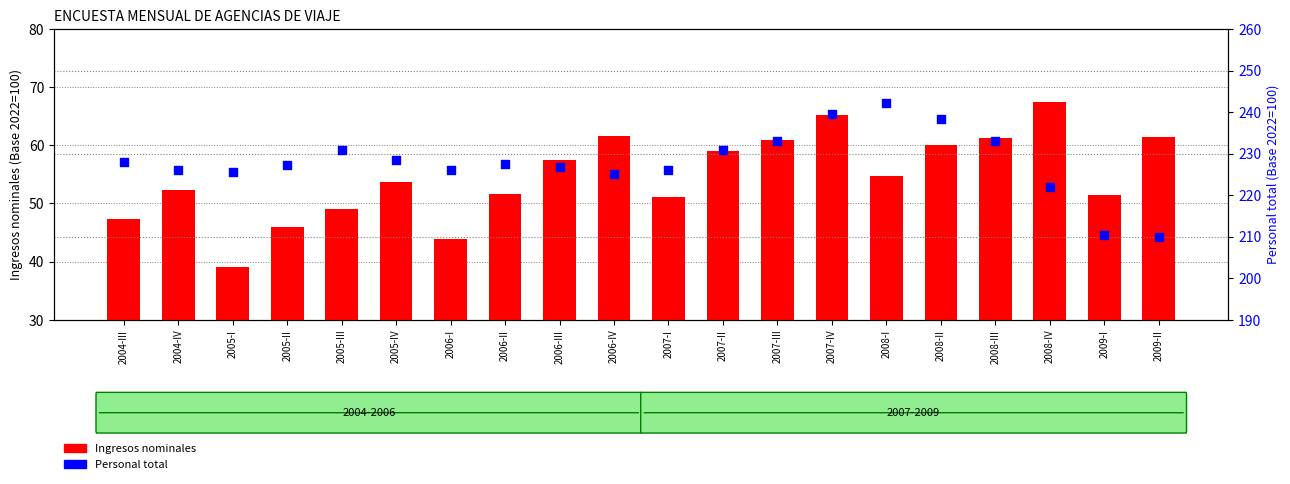

Which series has the largest total across all categories?

Personal total